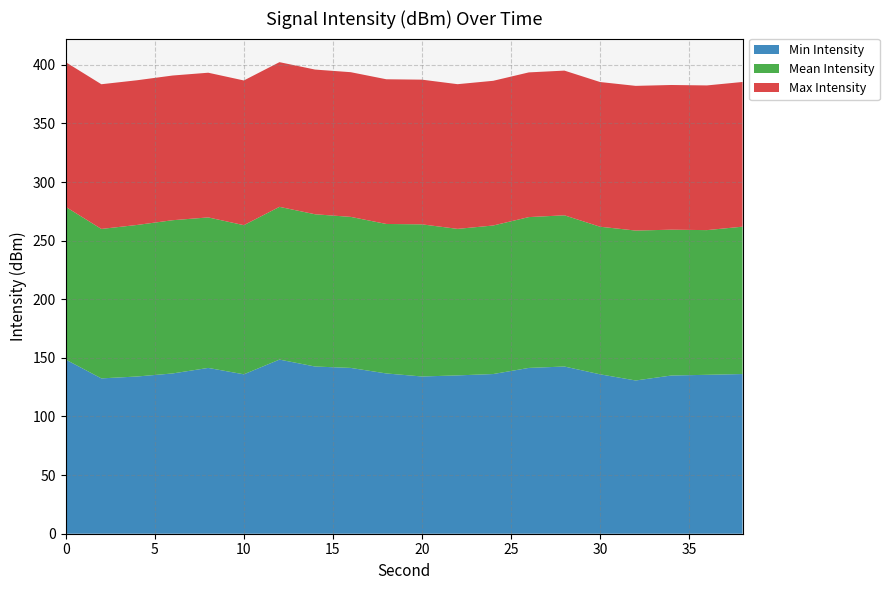

What is the highest value of the Min Intensity series?

148.5